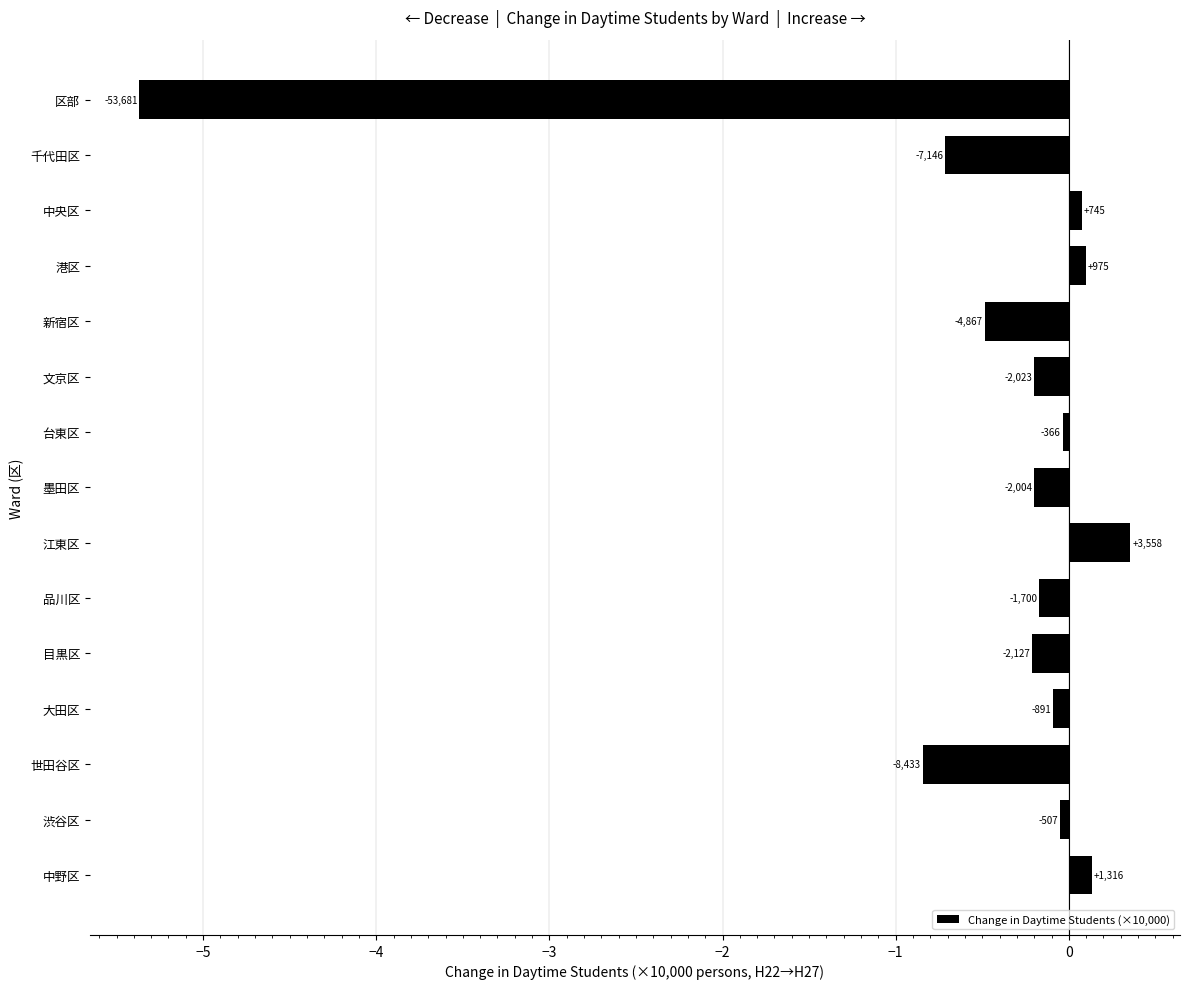

What is the maximum value shown in the chart?

0.4